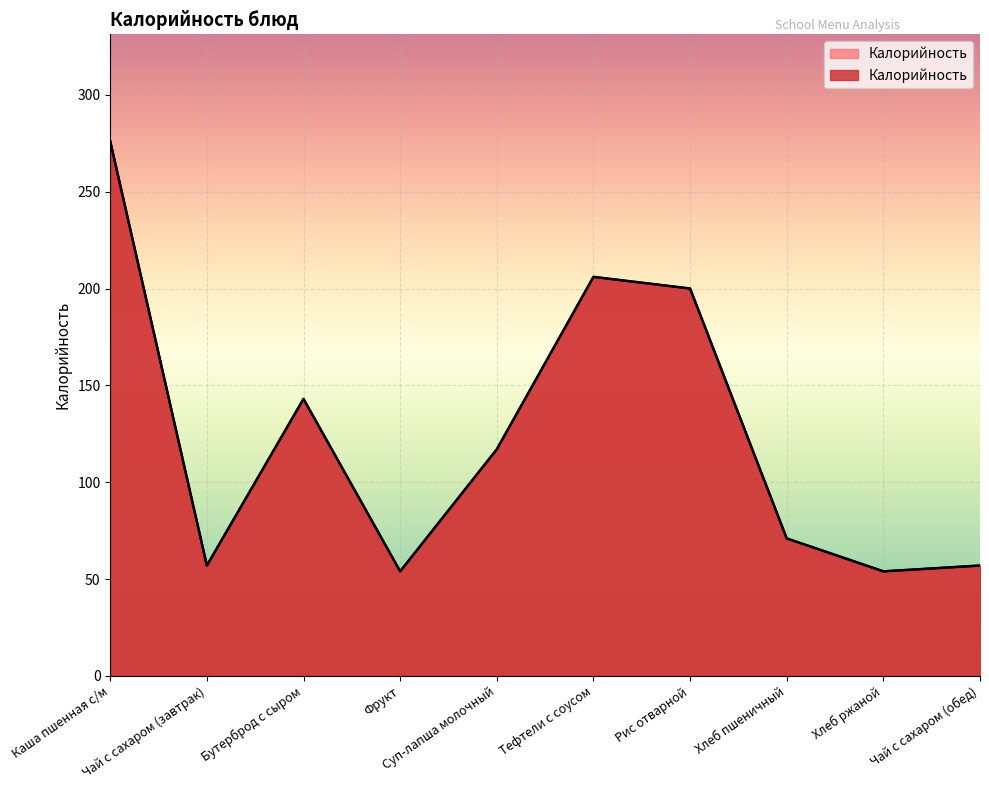

Reading left to right, list all the values displayed in this chart.

276	57	143	54	117	206	200	71	54	57